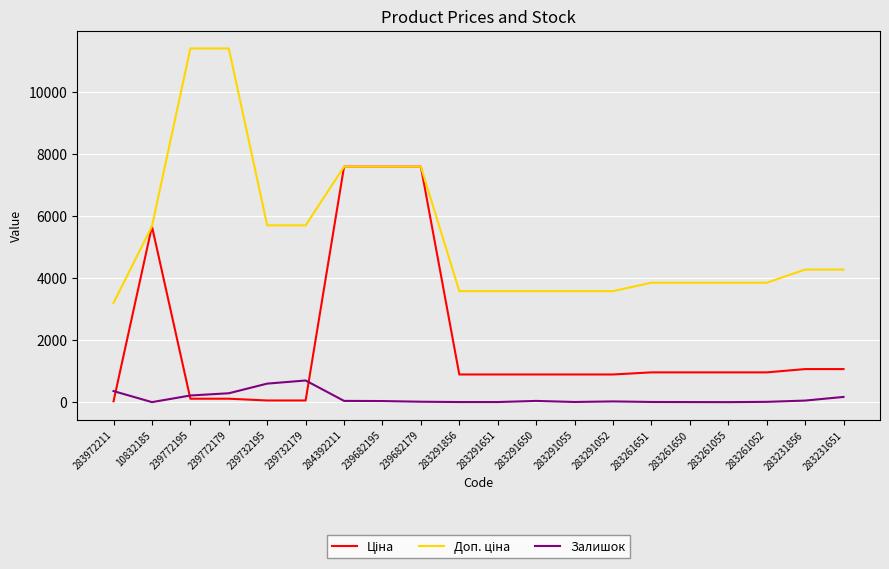

What is the maximum value for Залишок?

702.0